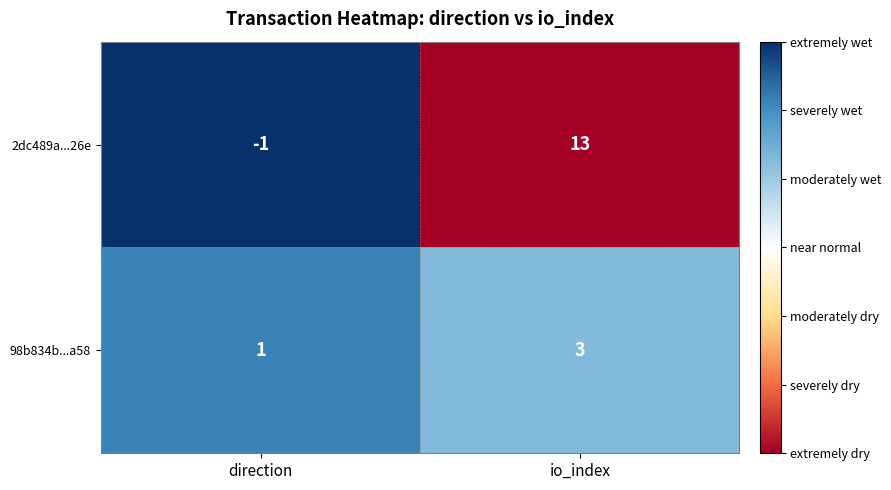

Which series has the widest spread of values?

2dc489a...26e